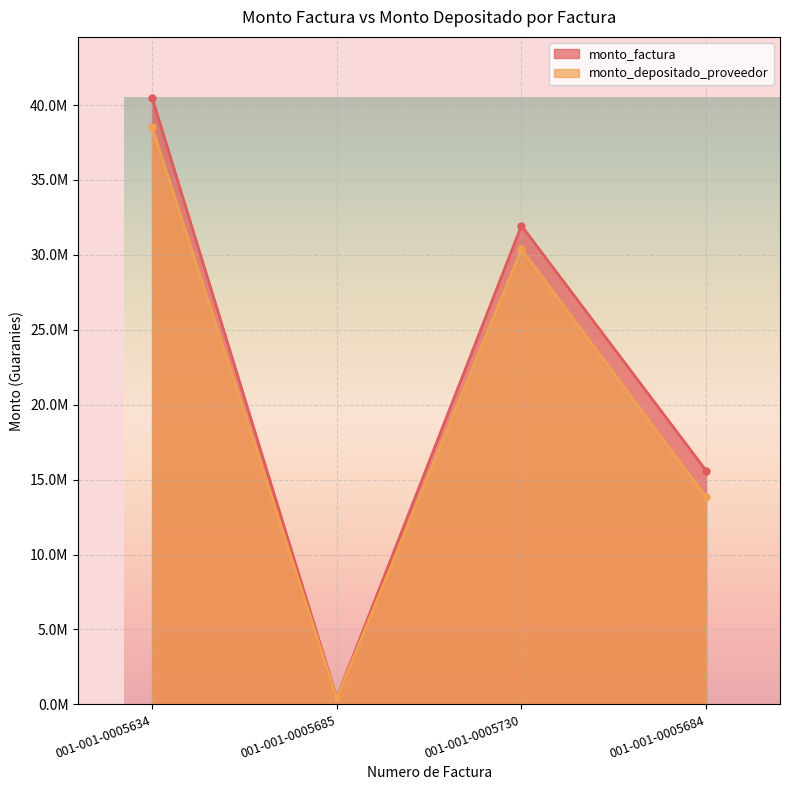

Rank the categories by monto_depositado_proveedor value from lowest to highest.

001-001-0005685, 001-001-0005684, 001-001-0005730, 001-001-0005634